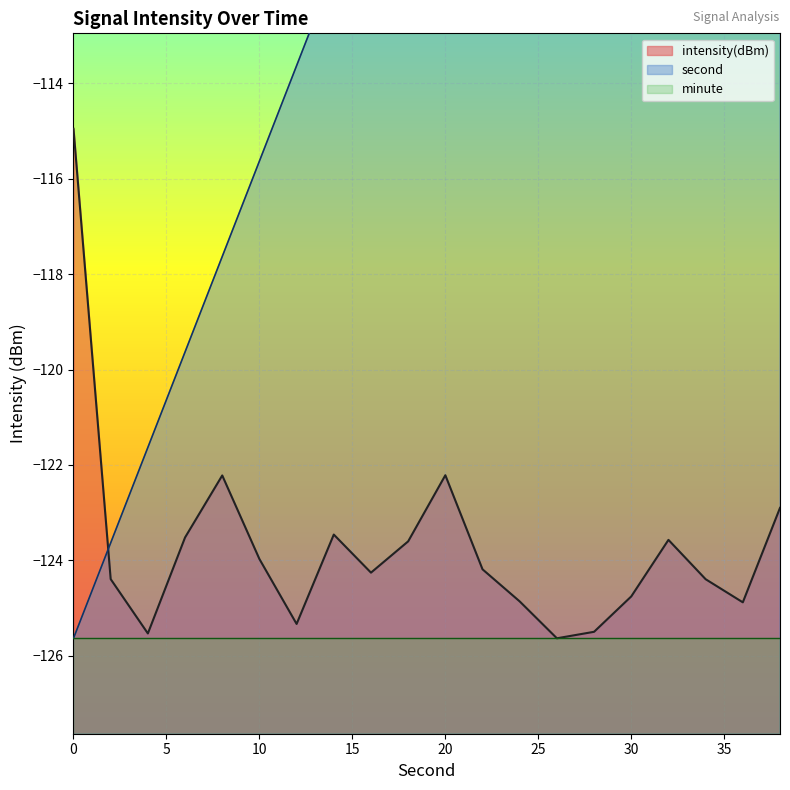

The value of second at 10 is -177.2. True or false?

False